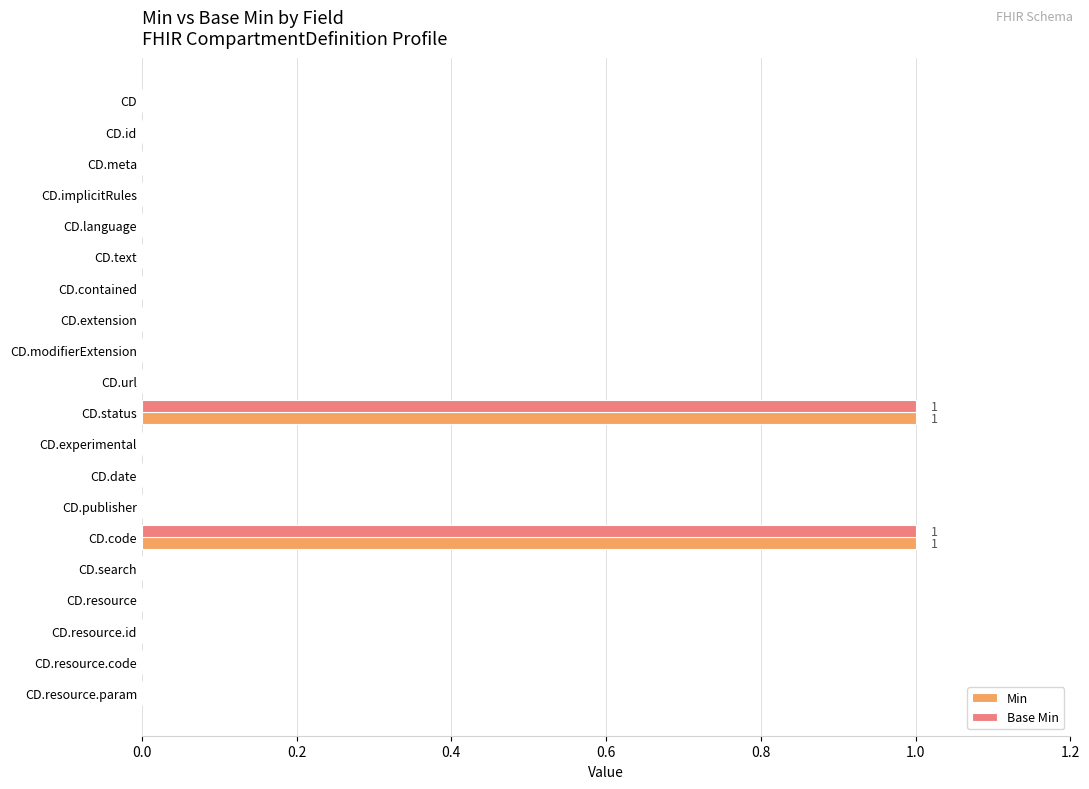

True or false: Base Min has a value of 1 at CD.status.

True